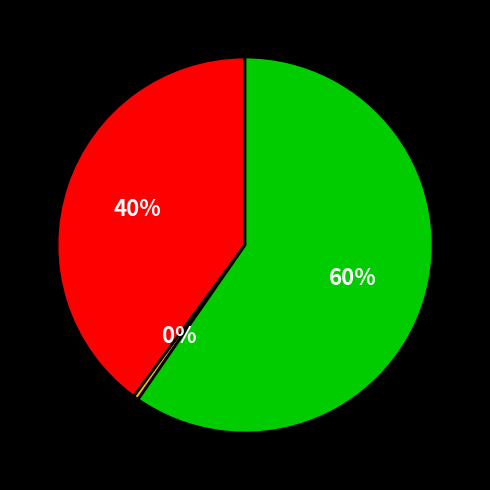

To the nearest percent, what is the average slice percentage?

33%